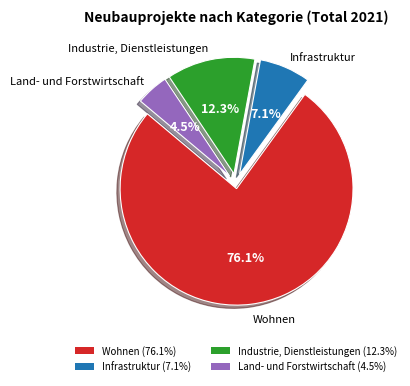

What percentage is the Infrastruktur slice, to the nearest percent?

7%